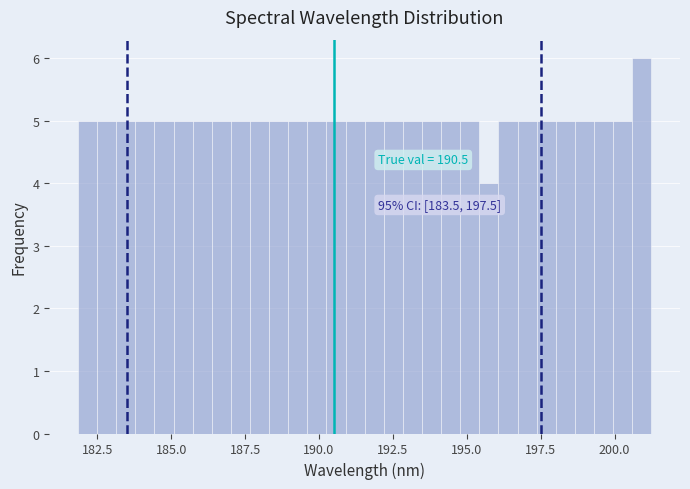

Read against the x-axis, roughly where is the centre of the tallest bar?

201.0